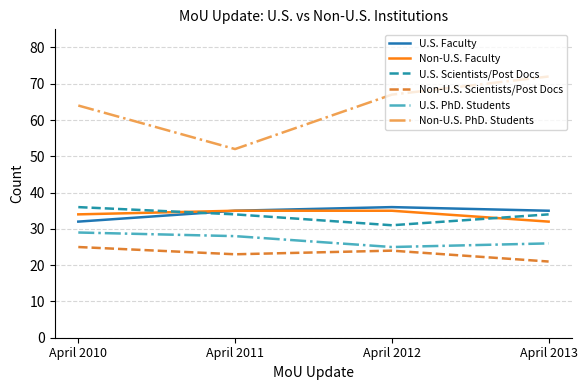

True or false: Non-U.S. PhD. Students has more than 2 points higher than both neighbors.

False